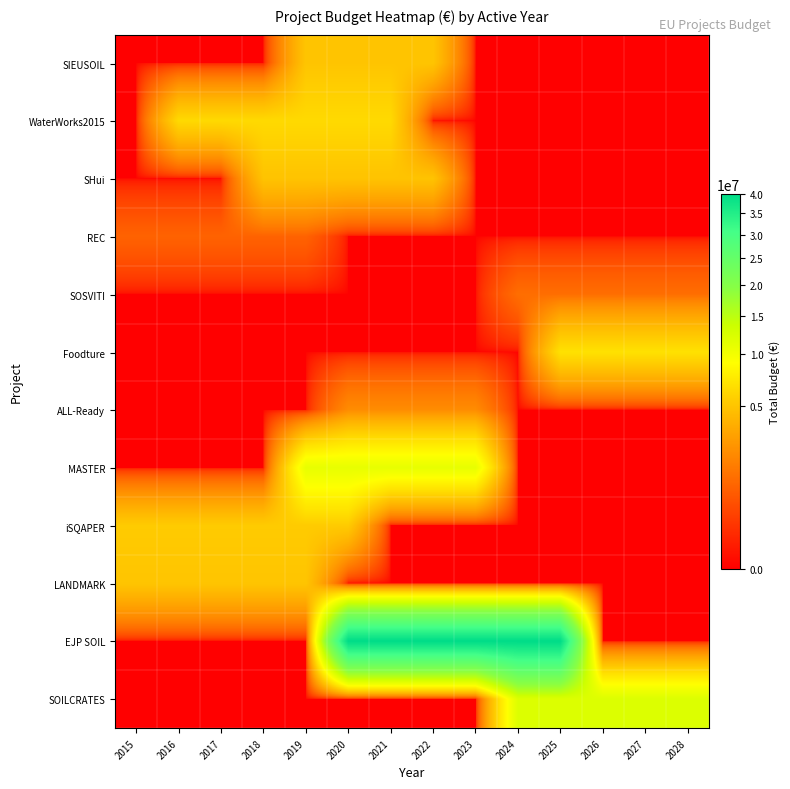

How many distinct data groups are displayed?

12